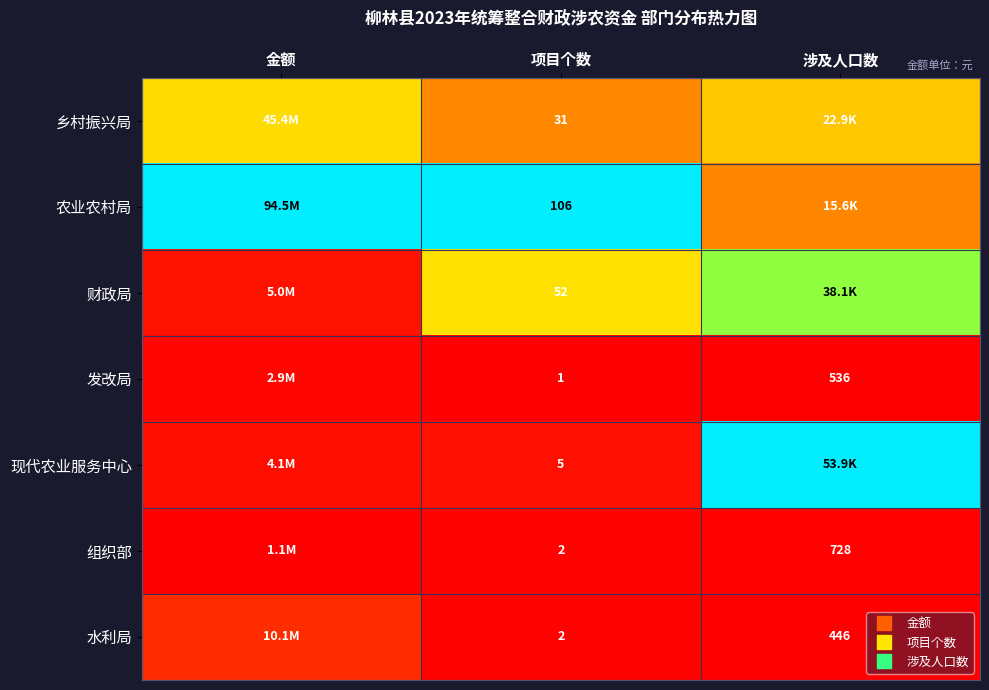

How many data points does each series have?

3